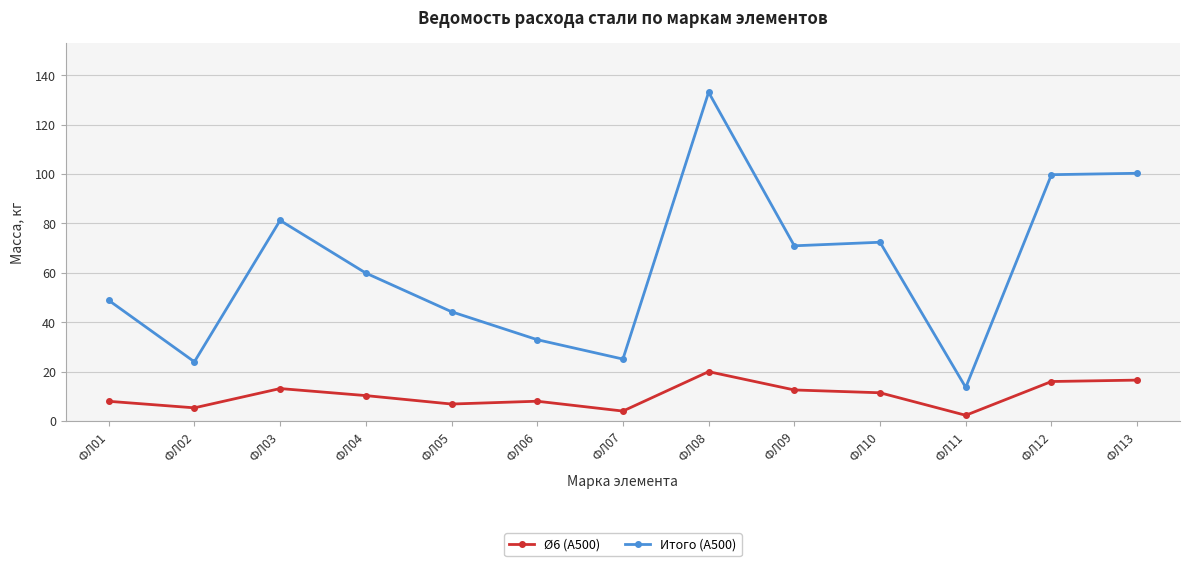

Between ФЛ01 and ФЛ06, which series saw the biggest shift?

Итого (A500)